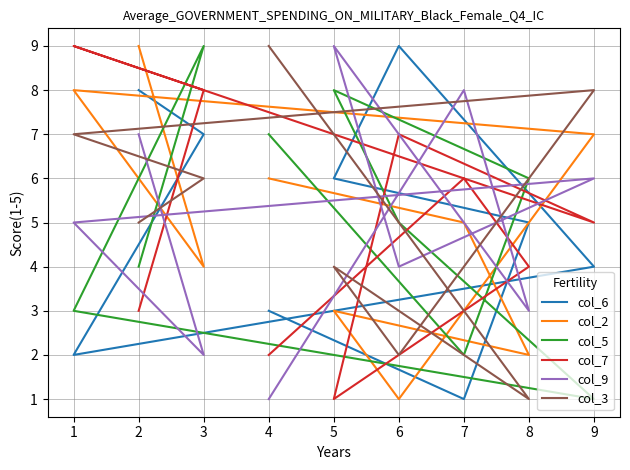

What are all the series names shown in the legend?

col_6, col_2, col_5, col_7, col_9, col_3